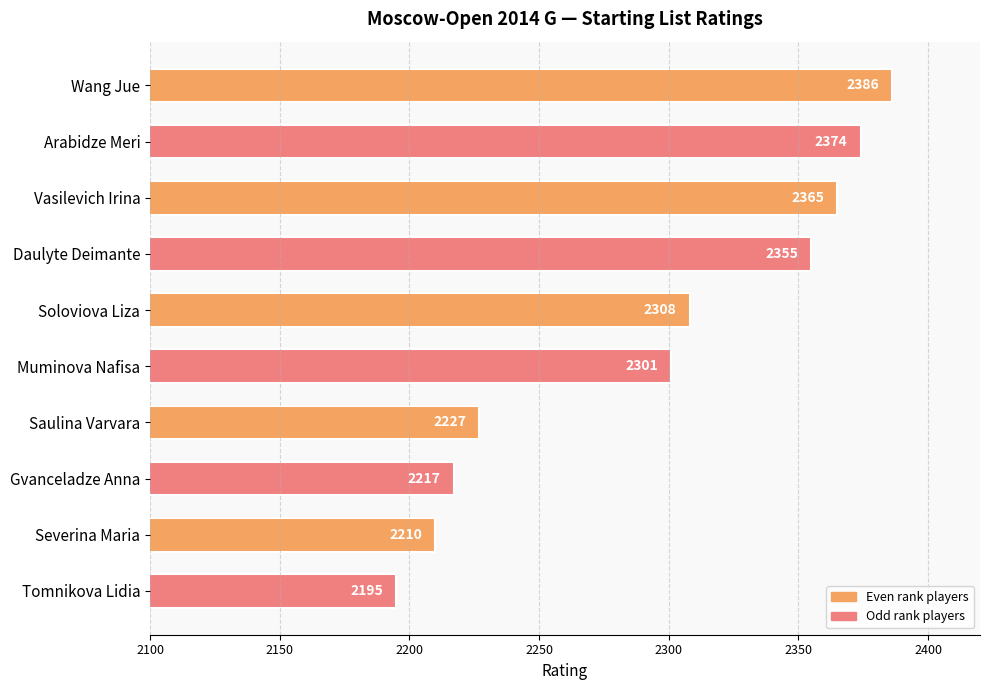

How many values are below 2308?

5